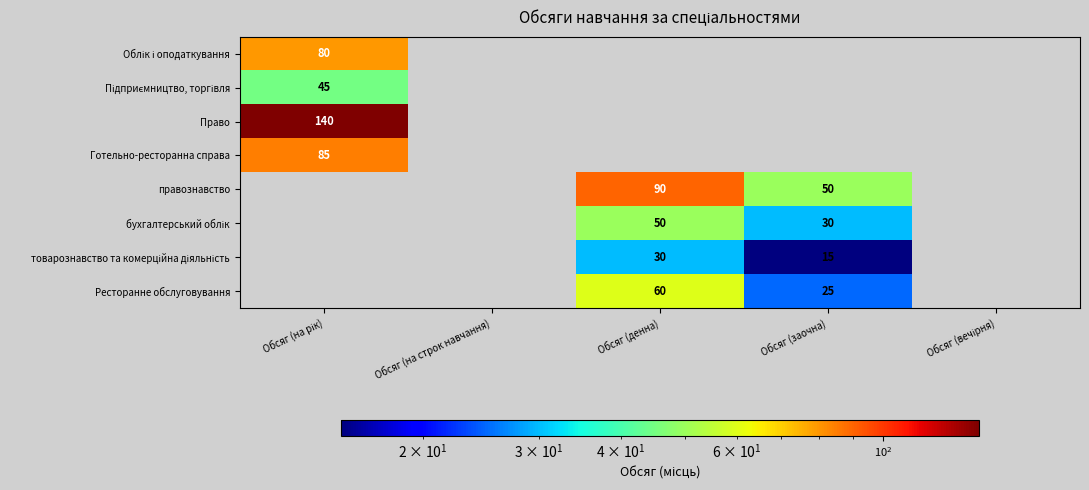

How many values in the бухгалтерський облік series exceed -1?

2